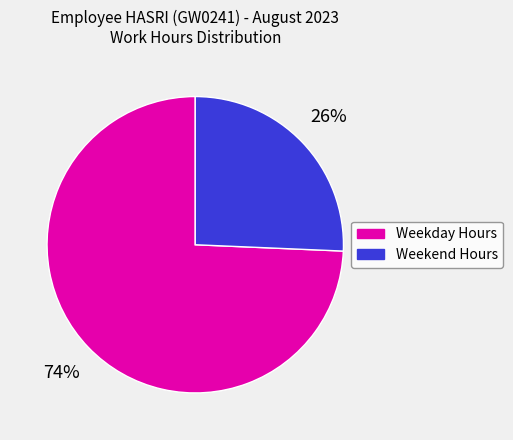

Is there a majority slice in this chart?

Yes